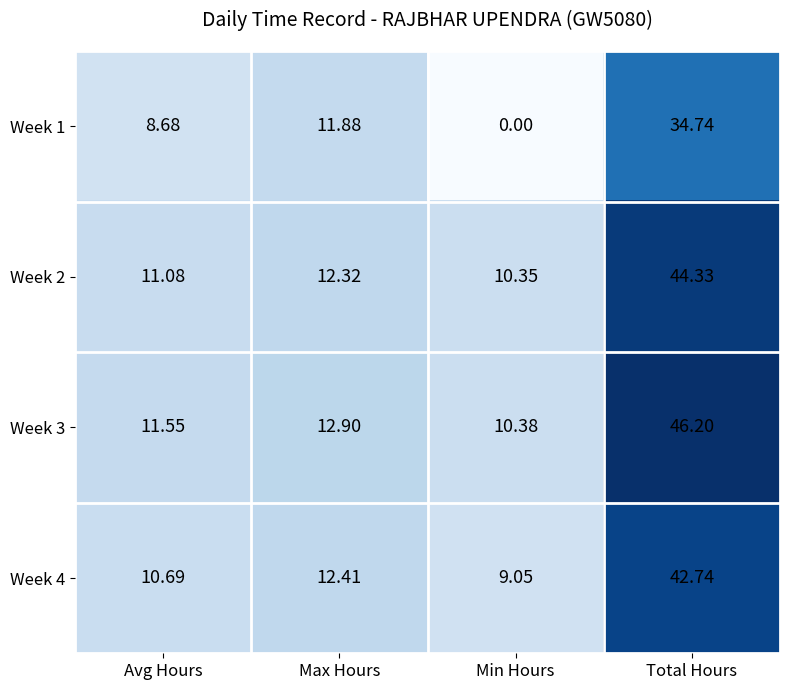

At which label is Week 4 closest to 25?

Max Hours